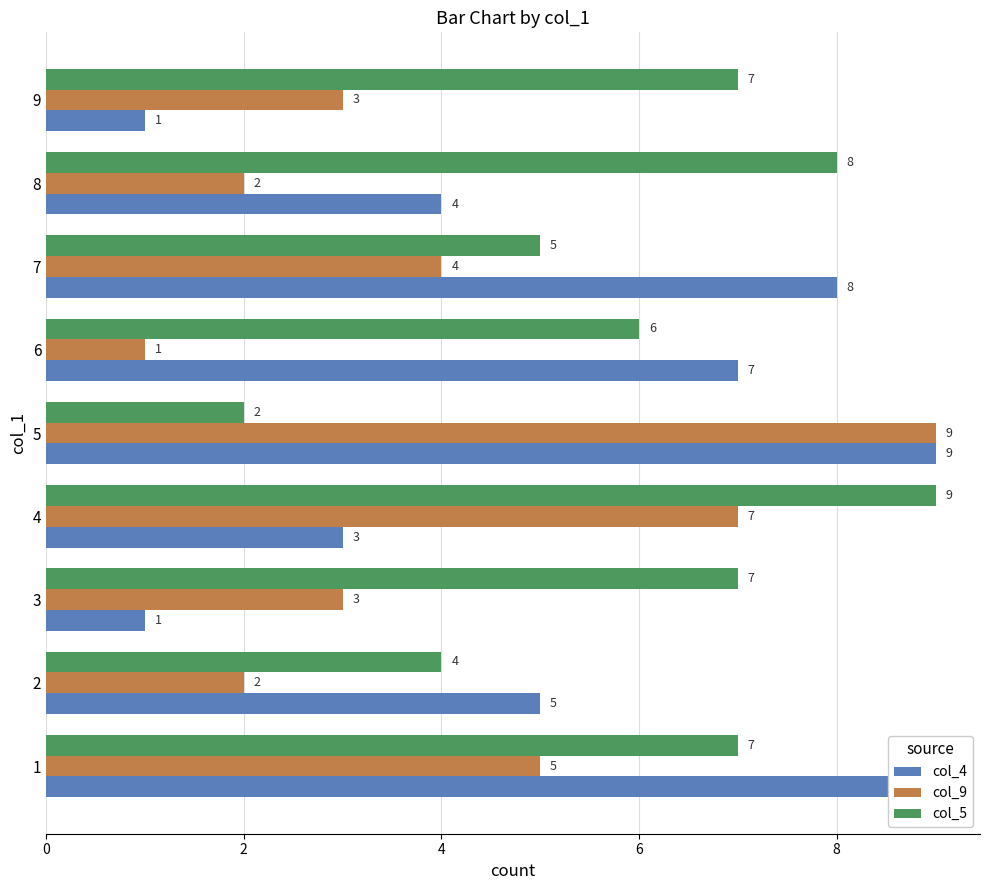

What are all the series names shown in the legend?

col_4, col_9, col_5